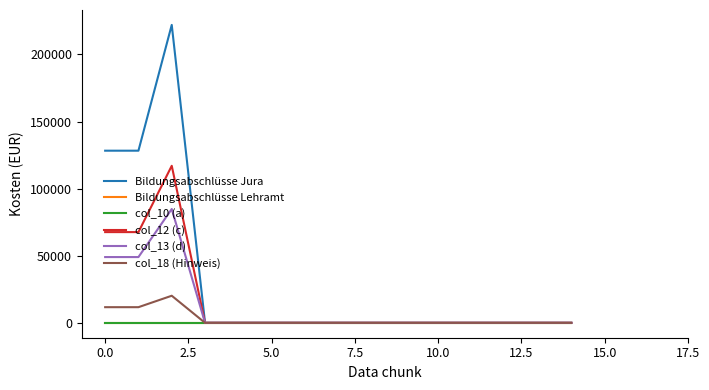

Rank the series by their maximum value, from lowest to highest.

Bildungsabschlüsse Lehramt, col_10 (a), col_18 (Hinweis), col_13 (d), col_12 (c), Bildungsabschlüsse Jura